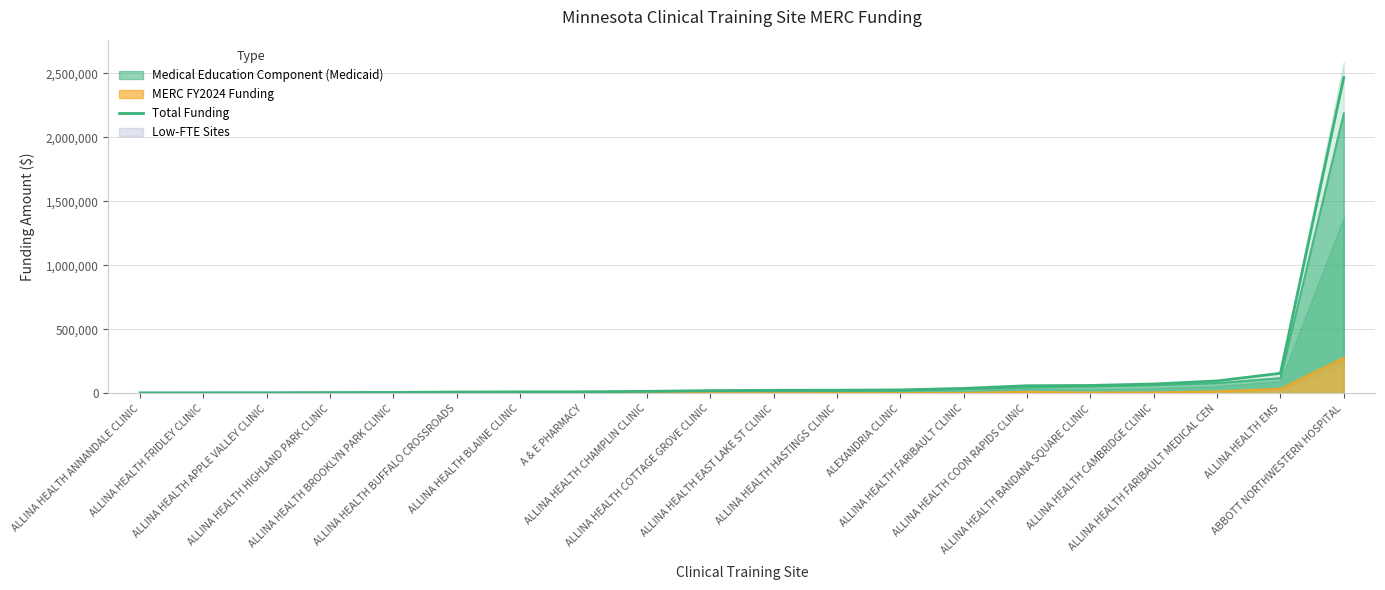

Reading right to left, list all the values displayed in this chart.

ABBOTT NORTHWESTERN HOSPITAL=2467710	ALLINA HEALTH EMS=157721	ALLINA HEALTH FARIBAULT MEDICAL CEN=98215	ALLINA HEALTH CAMBRIDGE CLINIC=74124	ALLINA HEALTH BANDANA SQUARE CLINIC=62966	ALLINA HEALTH COON RAPIDS CLINIC=60600	ALLINA HEALTH FARIBAULT CLINIC=39575	ALEXANDRIA CLINIC=28066	ALLINA HEALTH HASTINGS CLINIC=25737	ALLINA HEALTH EAST LAKE ST CLINIC=24749	ALLINA HEALTH COTTAGE GROVE CLINIC=22632	ALLINA HEALTH CHAMPLIN CLINIC=16938	A & E PHARMACY=13173	ALLINA HEALTH BLAINE CLINIC=12750	ALLINA HEALTH BUFFALO CROSSROADS=11406	ALLINA HEALTH BROOKLYN PARK CLINIC=8407	ALLINA HEALTH HIGHLAND PARK CLINIC=7133	ALLINA HEALTH APPLE VALLEY CLINIC=5921	ALLINA HEALTH FRIDLEY CLINIC=5583	ALLINA HEALTH ANNANDALE CLINIC=5126